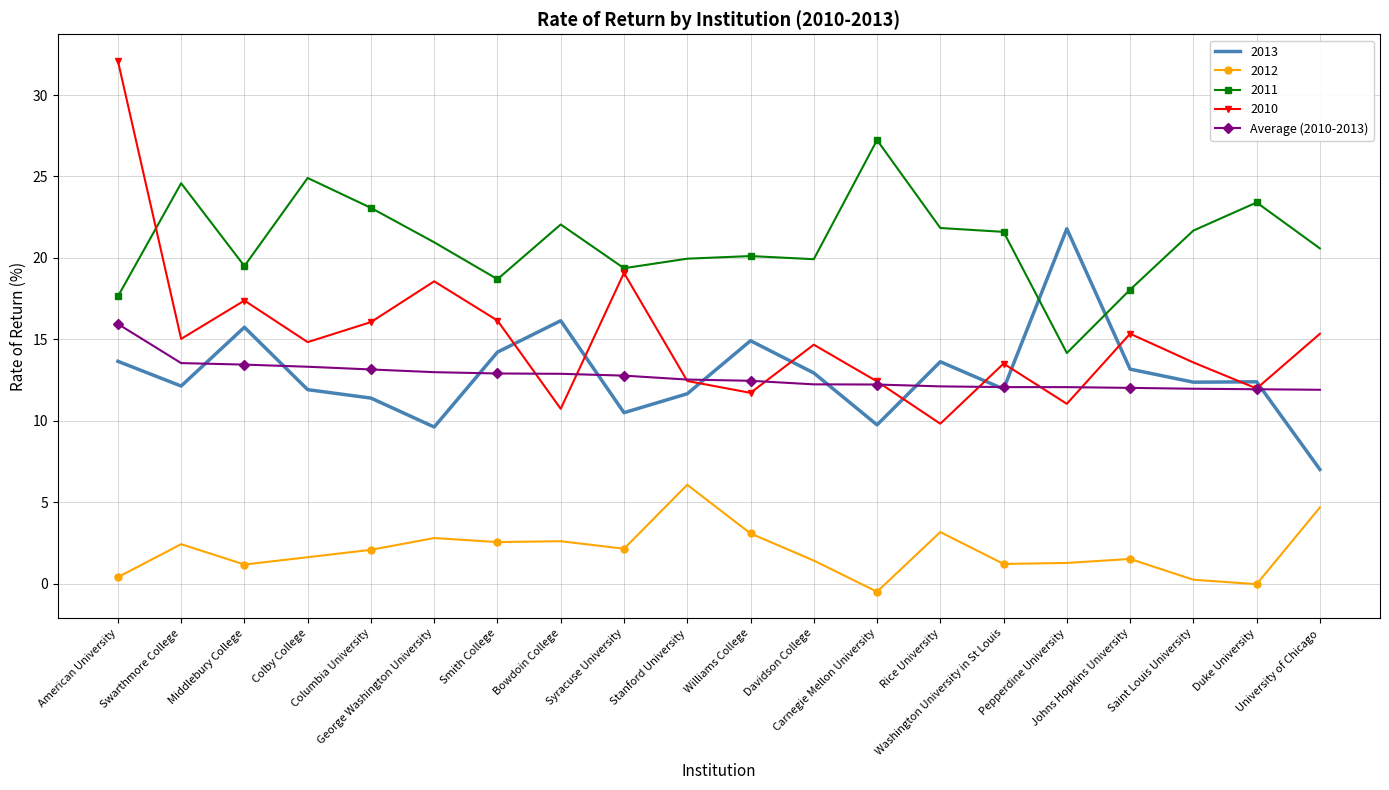

List the series in order of their peak value, lowest first.

2012, Average (2010-2013), 2013, 2011, 2010